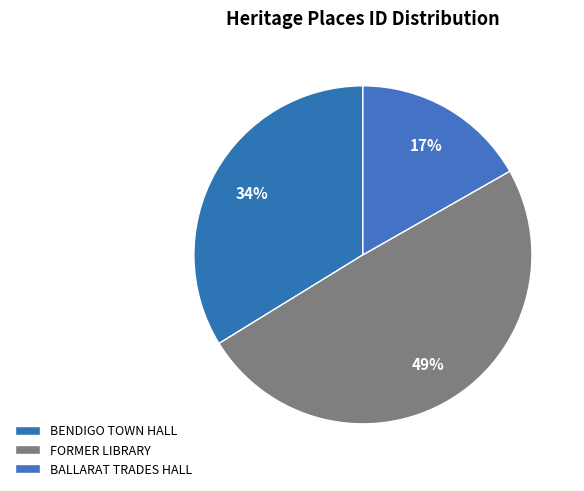

Does FORMER LIBRARY represent more than half of the total?

No